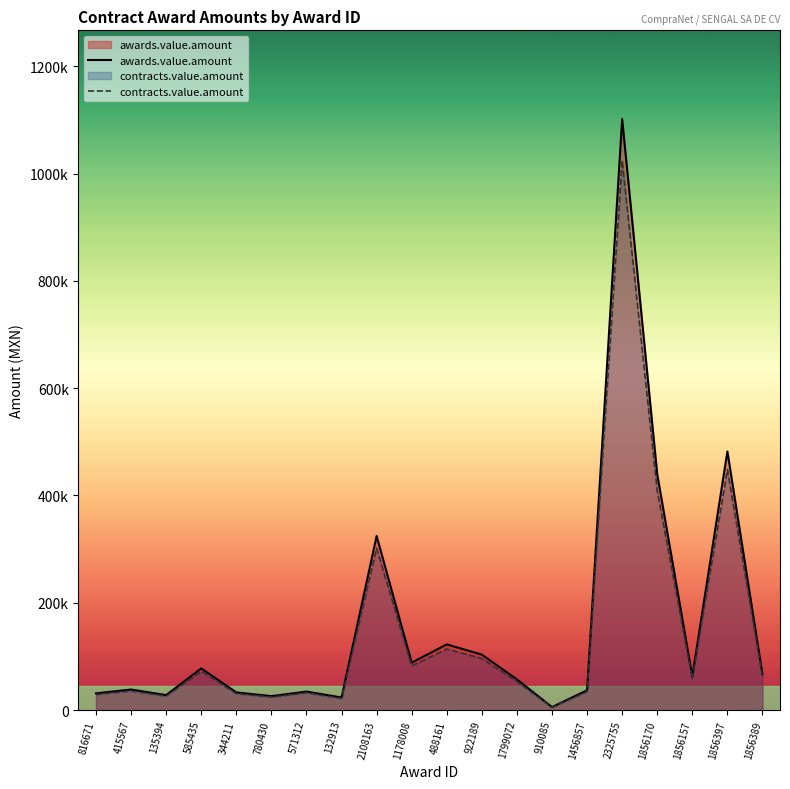

How many values in the awards.value.amount series exceed 62820?

9